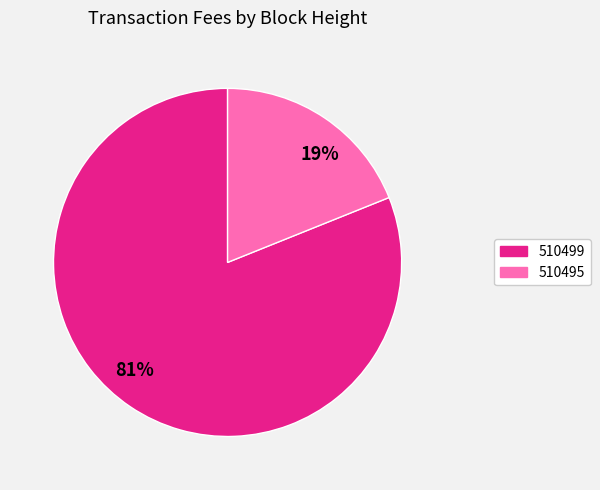

To the nearest percent, what percentage of the pie is 510499?

81%